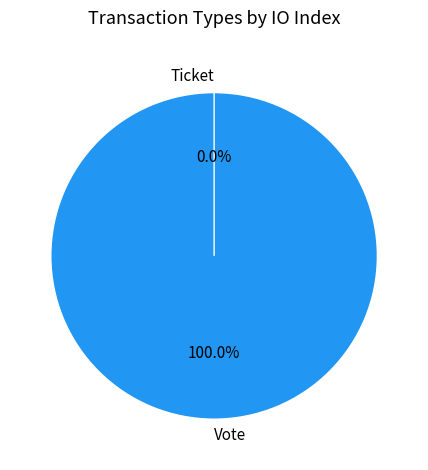

What is the total percentage of Ticket and Vote?

100.0%